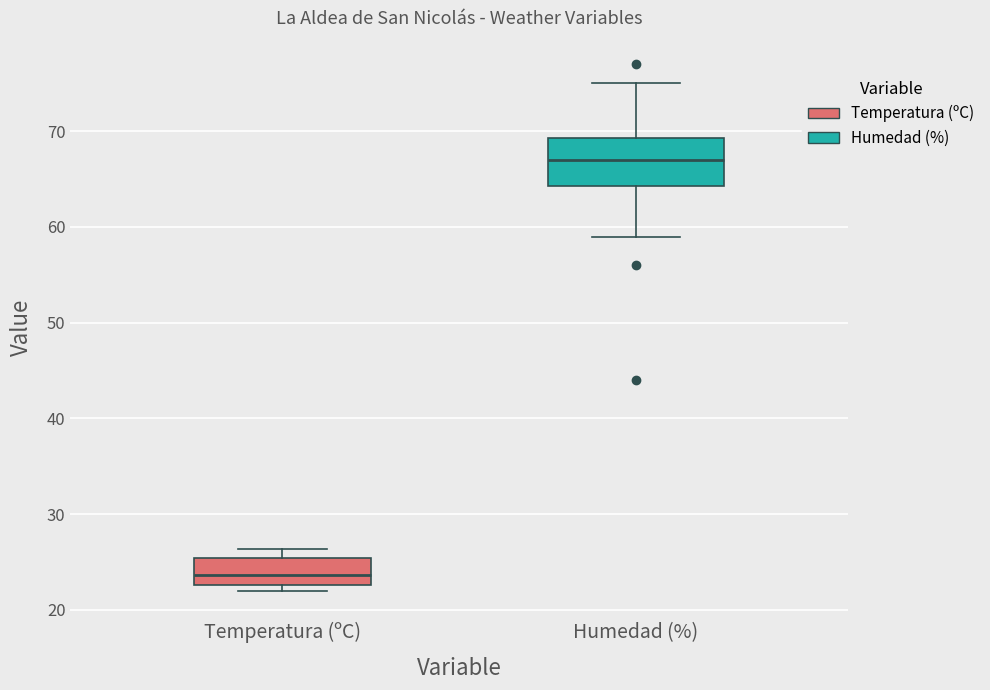

Reading left to right, transcribe this box plot: for each box, give where its median line is, the range the box spans, and where its two whiskers end, as read against the y-axis. The values are not printed on the chart, so give them approximately, as read against the axis.

Temperatura (ºC): median 24, box 23 to 25, whiskers 22 to 26
Humedad (%): median 67, box 64 to 69, whiskers 59 to 75